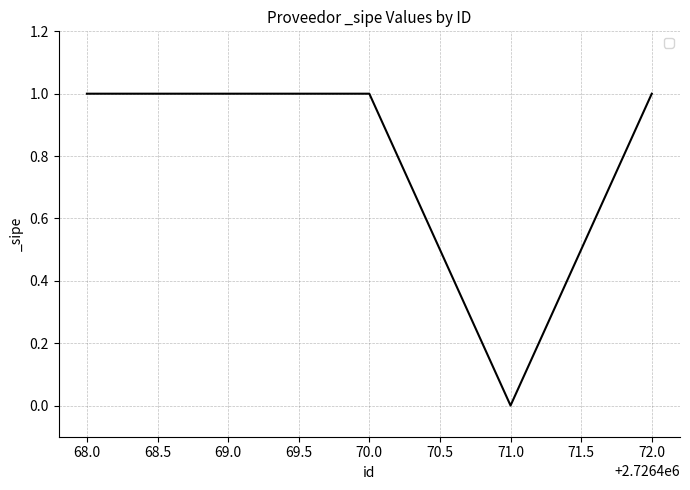

What is the maximum value shown in the chart?

1